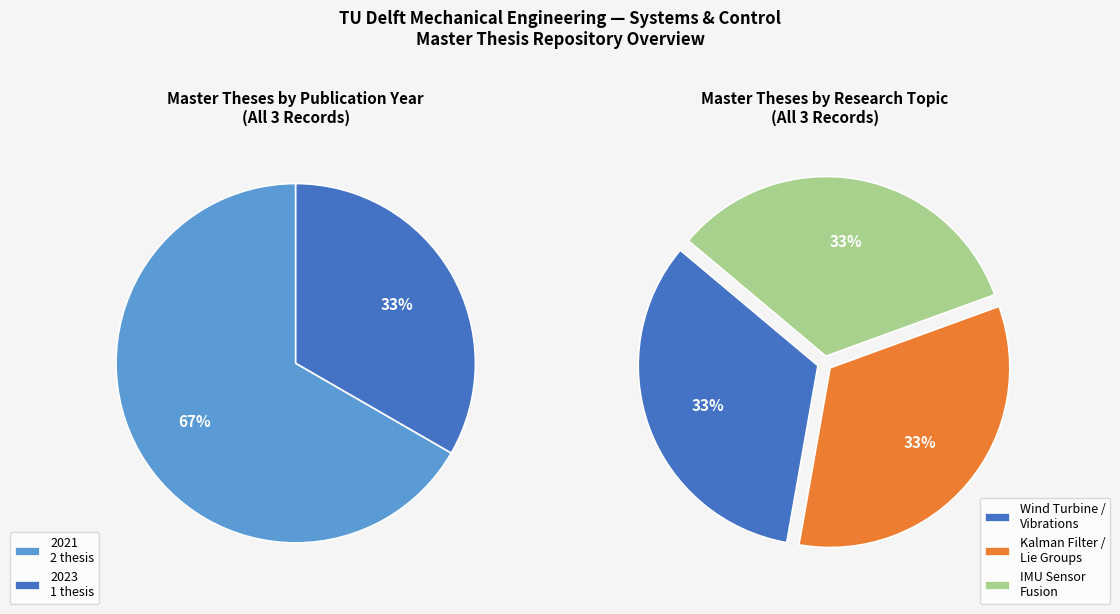

The 2021 (Wind Turbine) slice represents 33% of the pie. True or false?

True